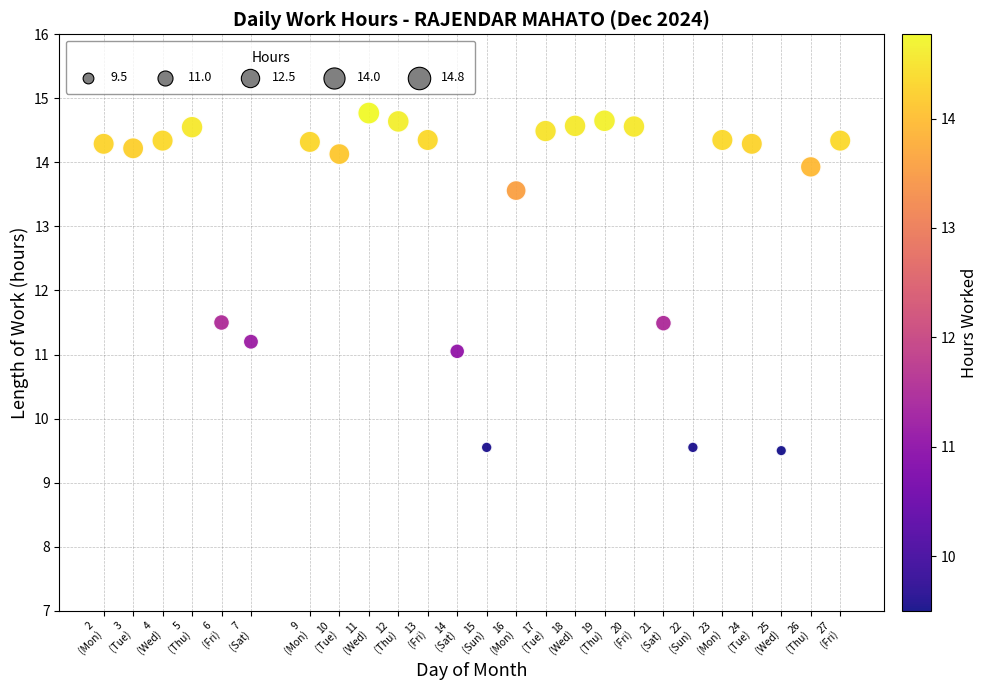

What is the range of X values (max minus min)?

25.0